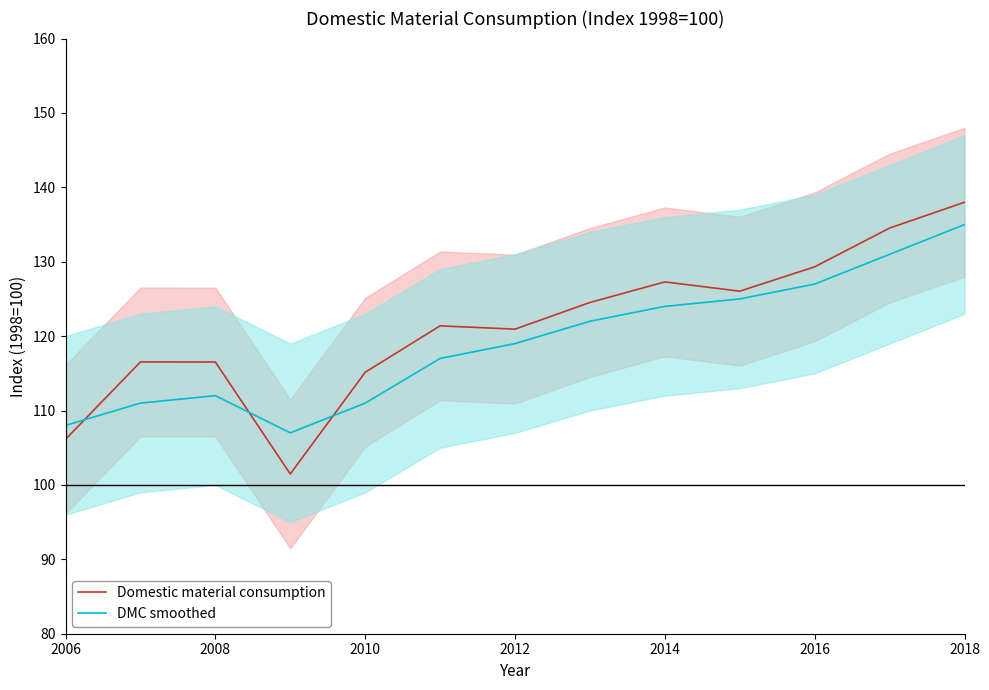

Reading right to left, transcribe all the data shown in this chart.

Domestic material consumption: 138.0	134.5	129.3	126.0	127.3	124.5	120.9	121.4	115.1	101.5	116.5	116.5	106.1
DMC smoothed: 135.0	131.0	127.0	125.0	124.0	122.0	119.0	117.0	111.0	107.0	112.0	111.0	108.0